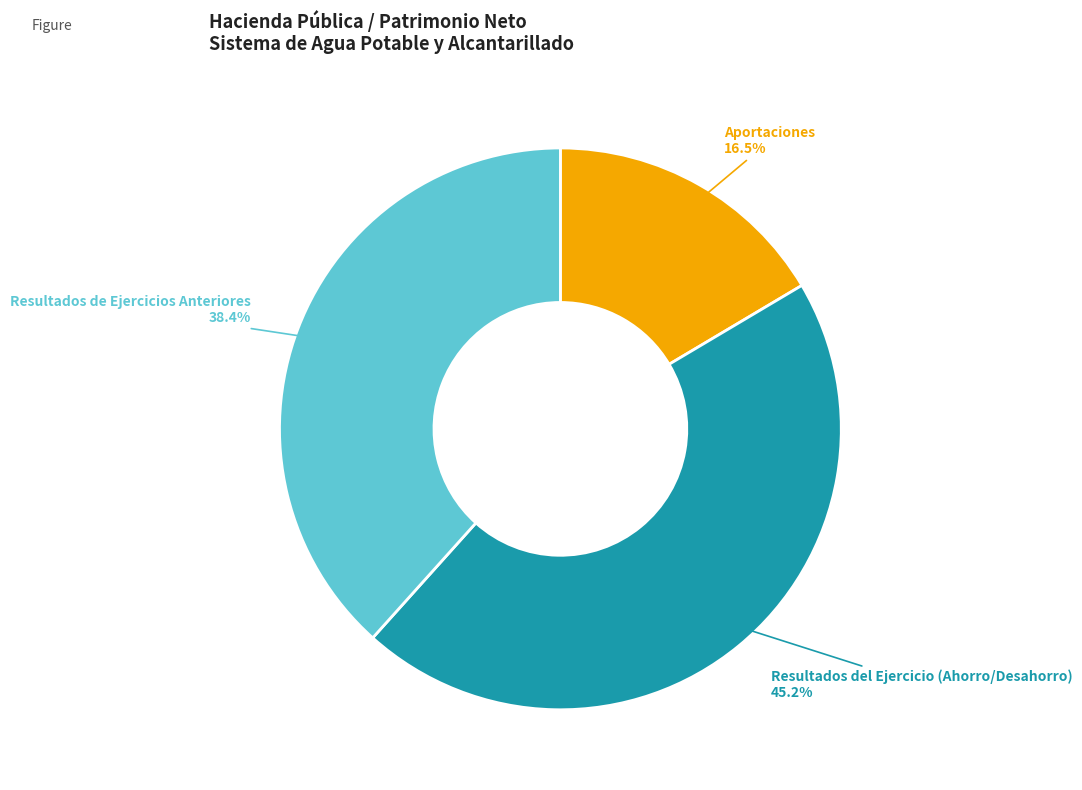

Does any single category account for the majority?

No